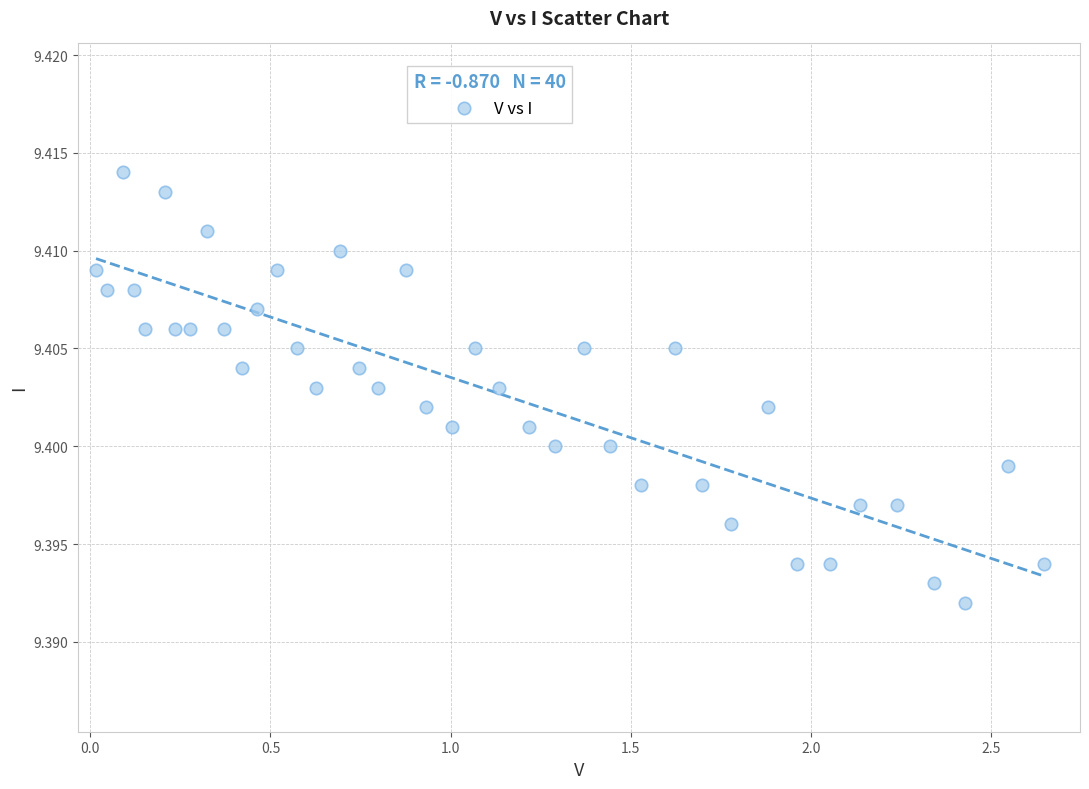

What is the range of X values (max minus min)?

2.6